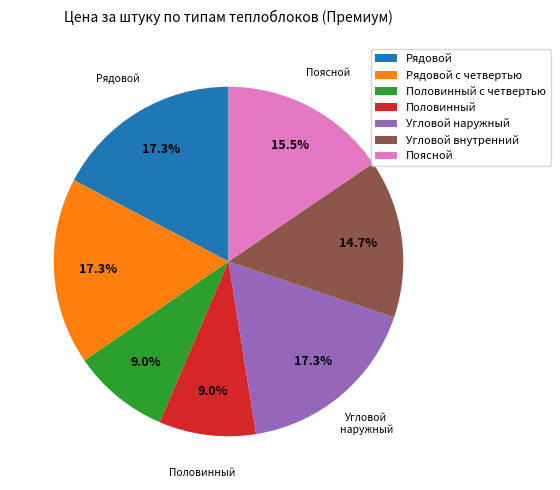

Approximately how many times larger is the value at Рядовой compared to Угловой наружный?

1.0